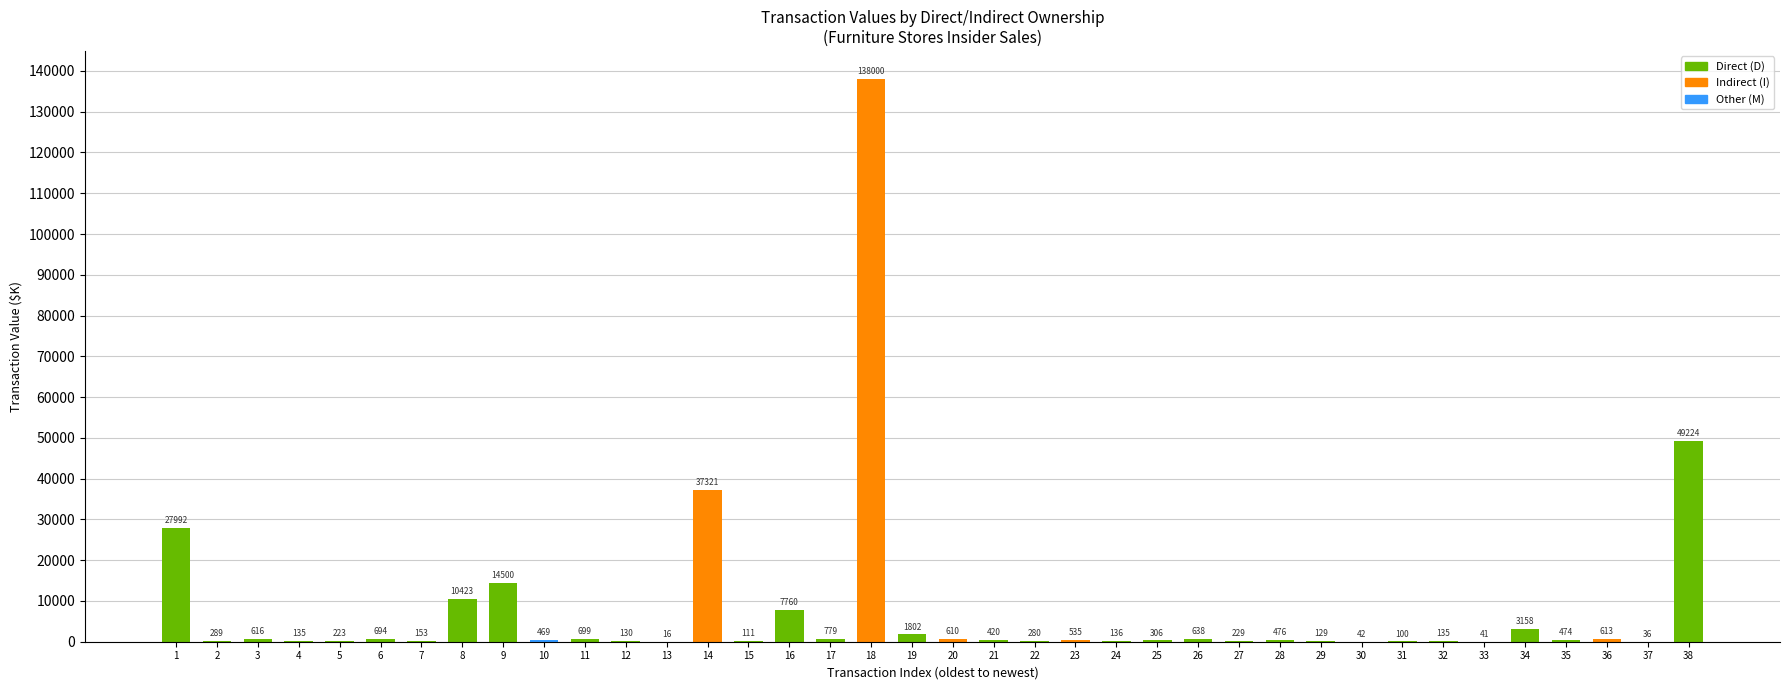

What is the sum of all values?

299694.8